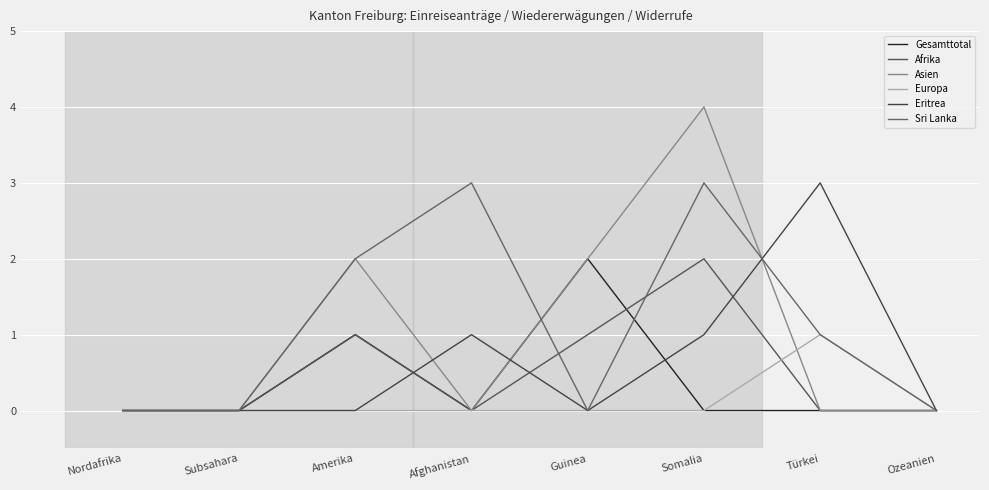

What is the difference between the Asien values at Afghanistan and Guinea?

2